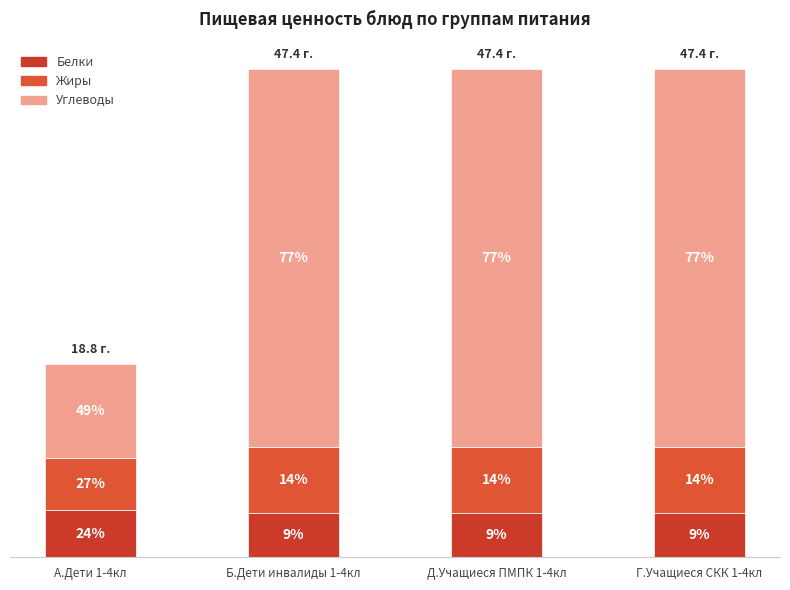

Does the chart contain any negative values?

No